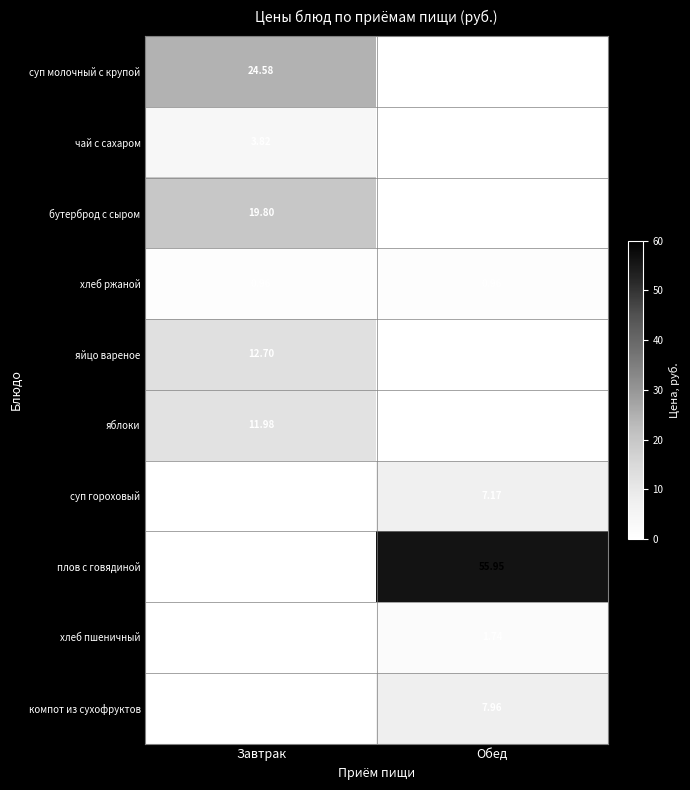

Is the value of компот из сухофруктов at Обед greater than the value of хлеб пшеничный at Обед?

Yes